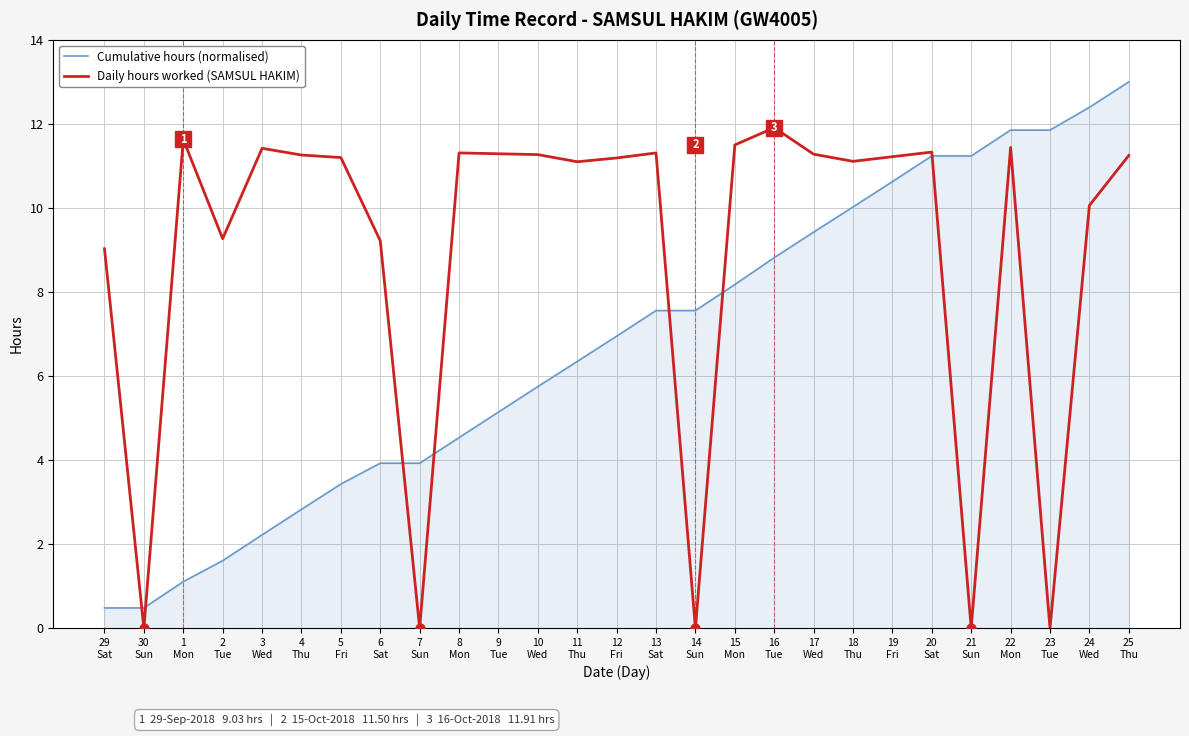

What is the maximum value for Cumulative hours (normalised)?

13.0